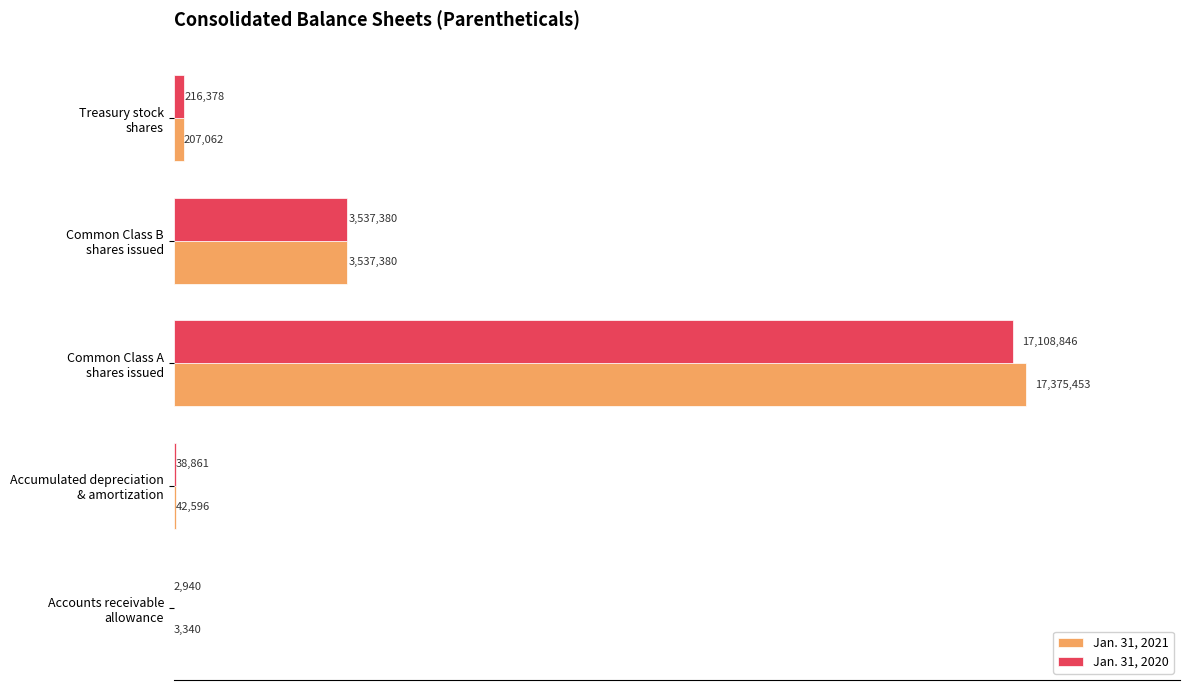

List the series in order of their peak value, highest first.

Jan. 31, 2021, Jan. 31, 2020